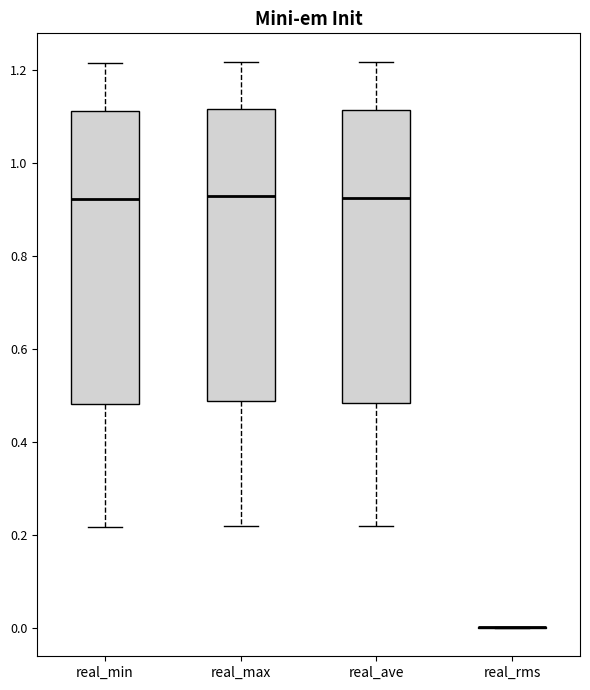

Where does the upper whisker of the box for real_max end on the y-axis? The values are not printed on the chart, so give them approximately, as read against the axis.

1.22